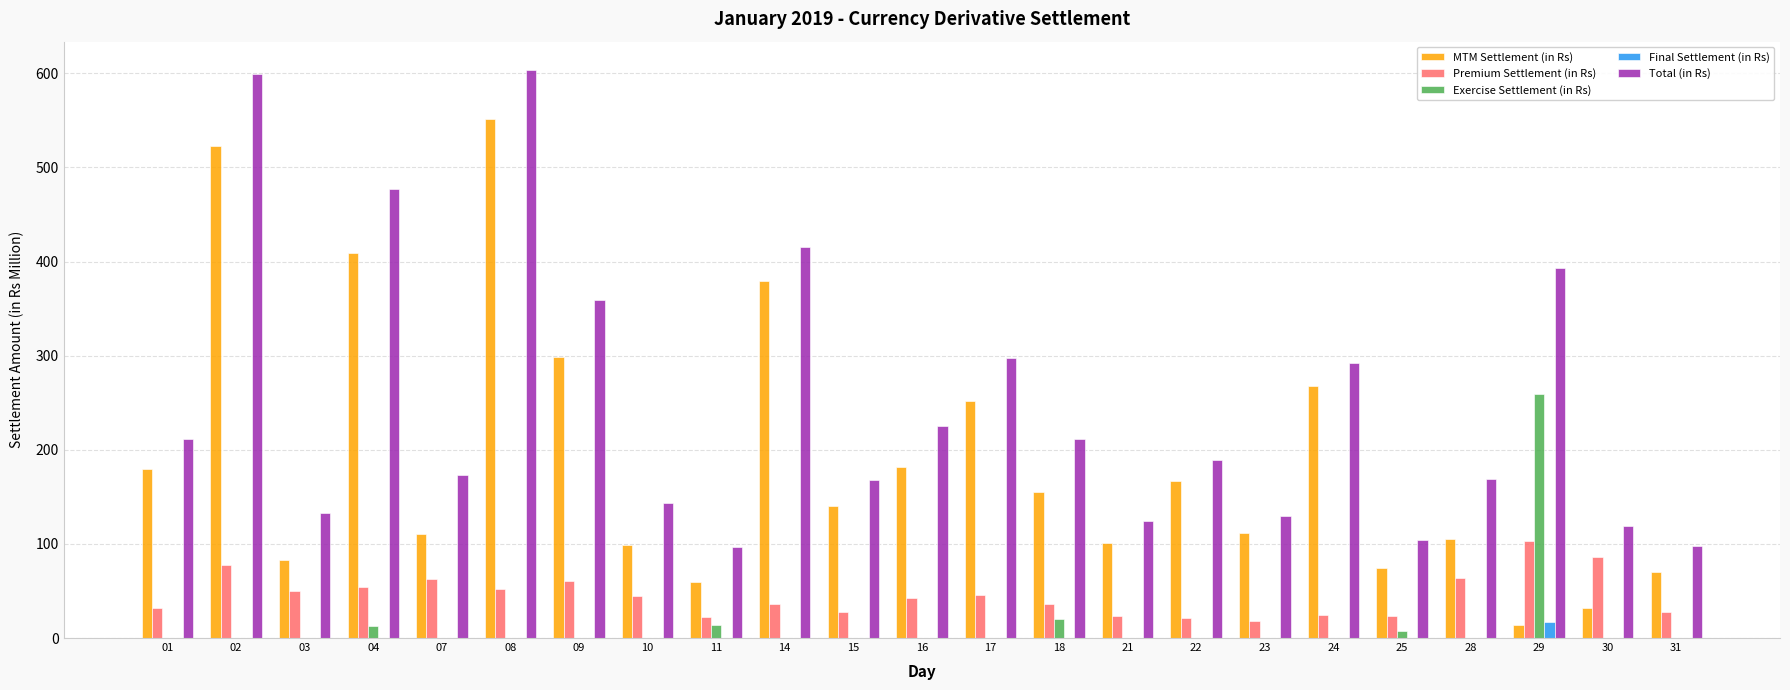

Which series changed the most between 01 and 09?

Total (in Rs)